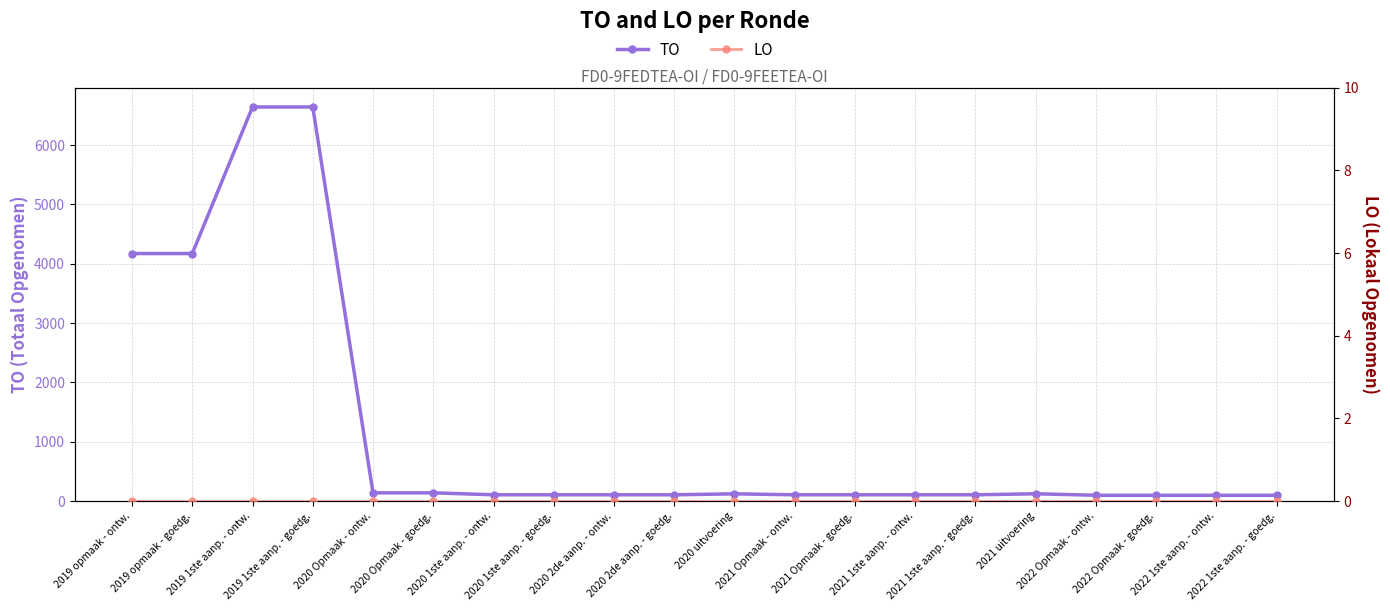

Rank the categories by TO value from lowest to highest.

2022 Opmaak - ontw., 2022 Opmaak - goedg., 2022 1ste aanp. - ontw., 2022 1ste aanp. - goedg., 2020 1ste aanp. - ontw., 2020 1ste aanp. - goedg., 2020 2de aanp. - ontw., 2020 2de aanp. - goedg., 2021 Opmaak - ontw., 2021 Opmaak - goedg., 2021 1ste aanp. - ontw., 2021 1ste aanp. - goedg., 2020 uitvoering, 2021 uitvoering, 2020 Opmaak - ontw., 2020 Opmaak - goedg., 2019 opmaak - ontw., 2019 opmaak - goedg., 2019 1ste aanp. - ontw., 2019 1ste aanp. - goedg.